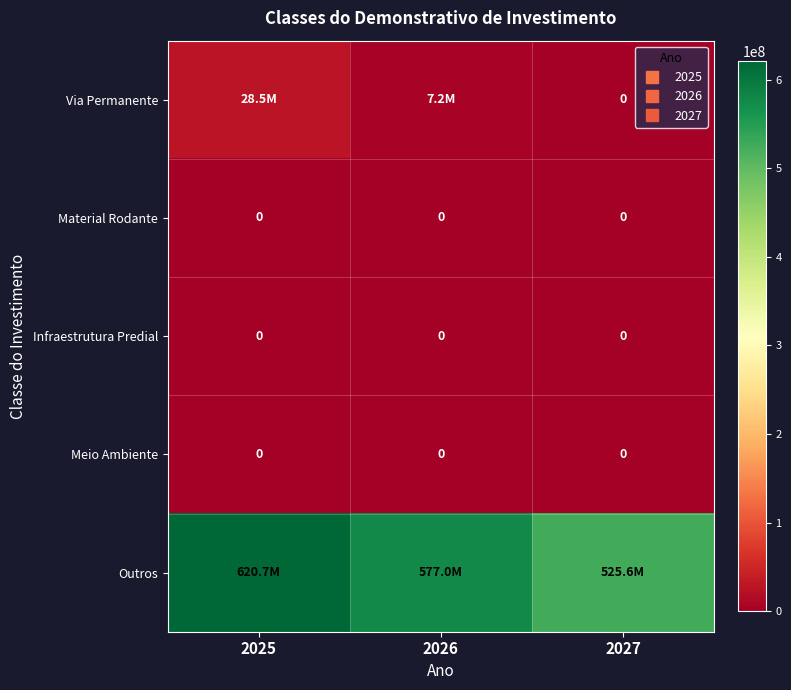

At which label does Outros first exceed 576964186?

2025